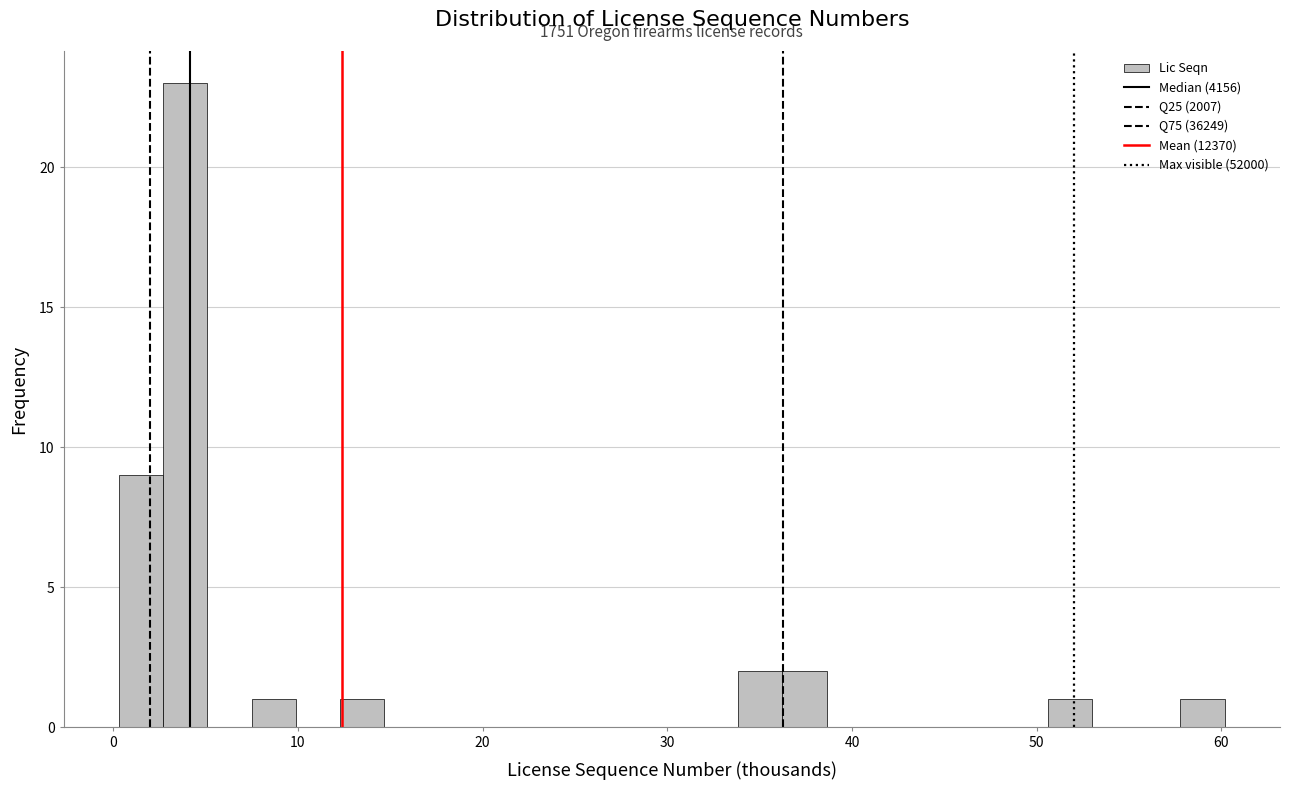

Around what value on the x-axis is the tallest bar? Give the approximate position of its centre, as read against the axis.

4